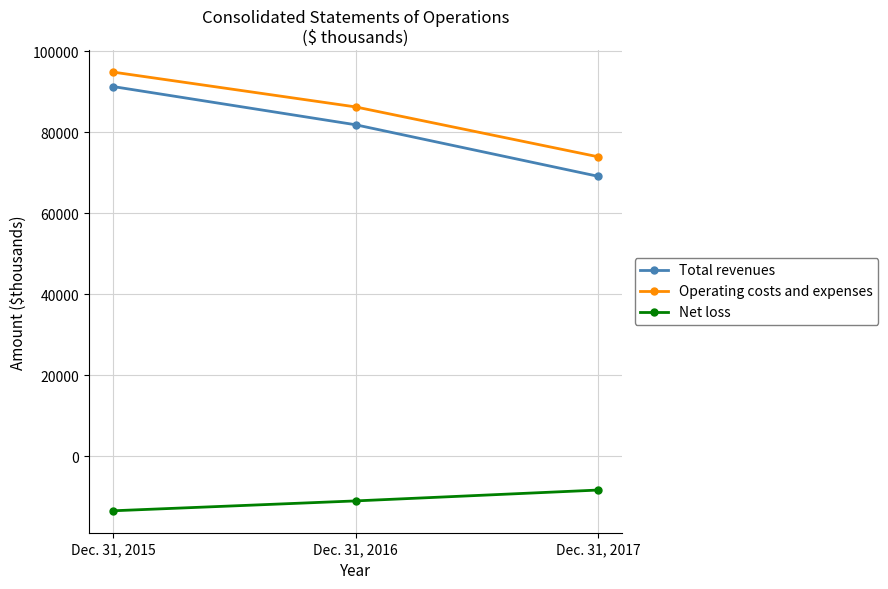

Between Dec. 31, 2016 and Dec. 31, 2017, which series saw the biggest shift?

Total revenues